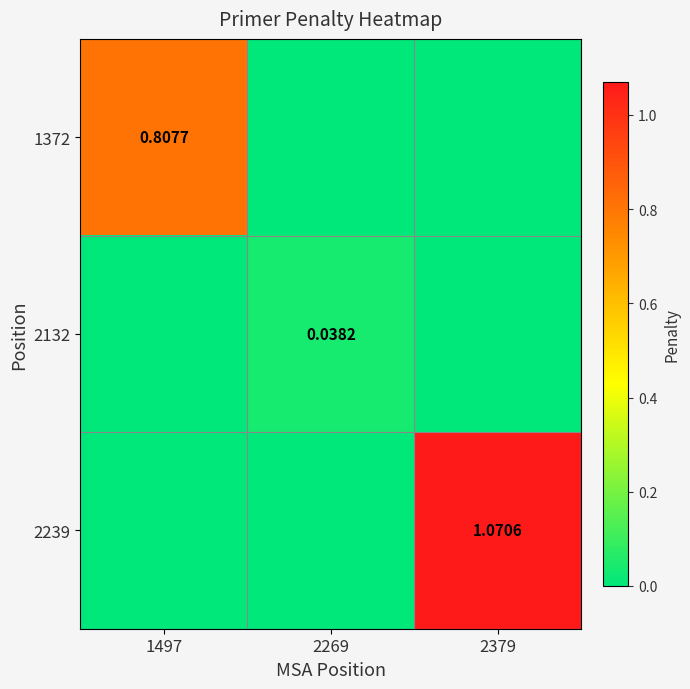

Is the value of 2132 at 2269 greater than the value of 1372 at 1497?

No